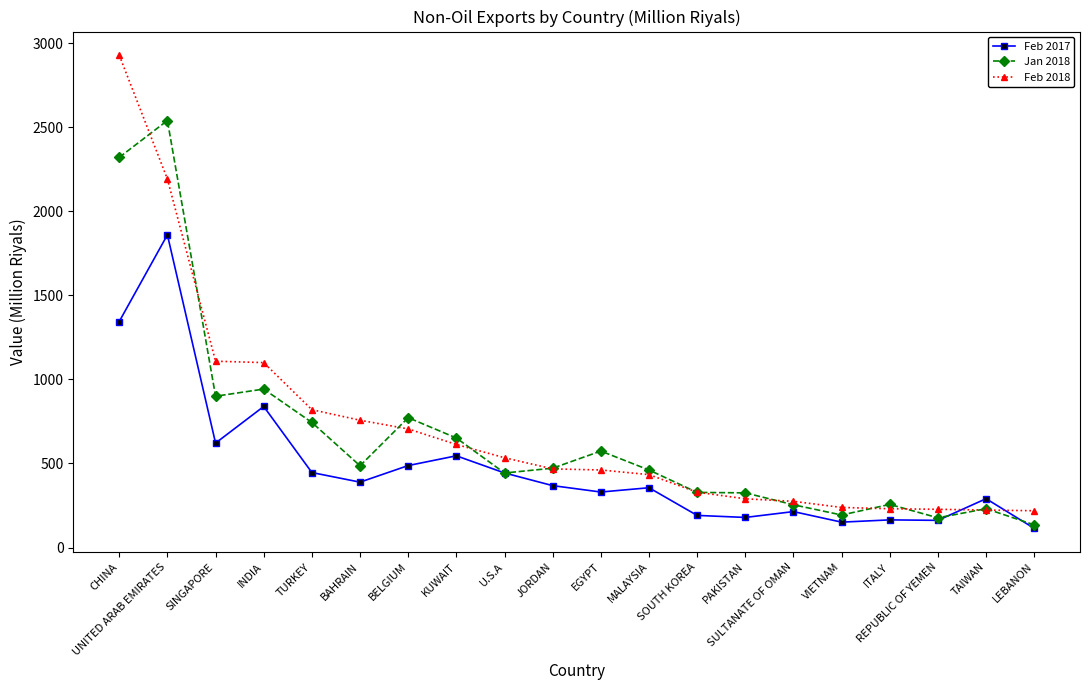

The value of Jan 2018 at JORDAN is 472.0. True or false?

True